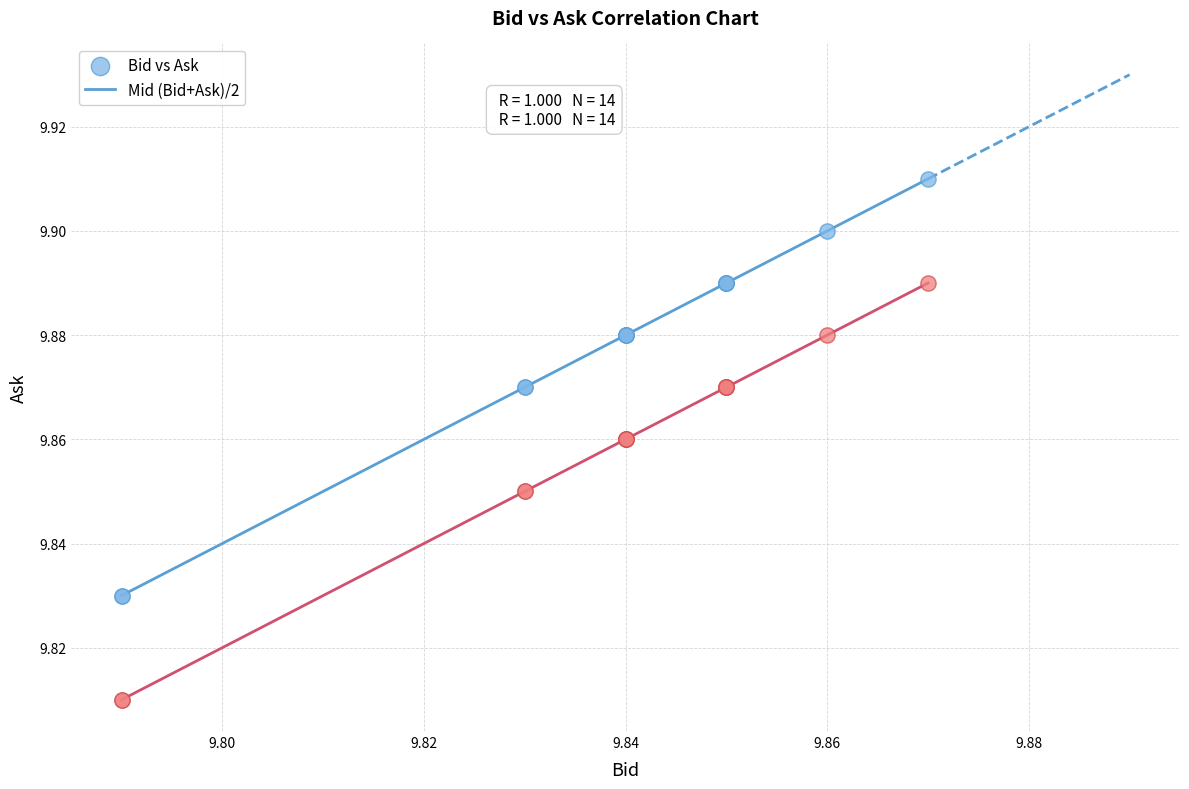

Which series reaches the minimum Y coordinate?

Mid (Bid+Ask)/2